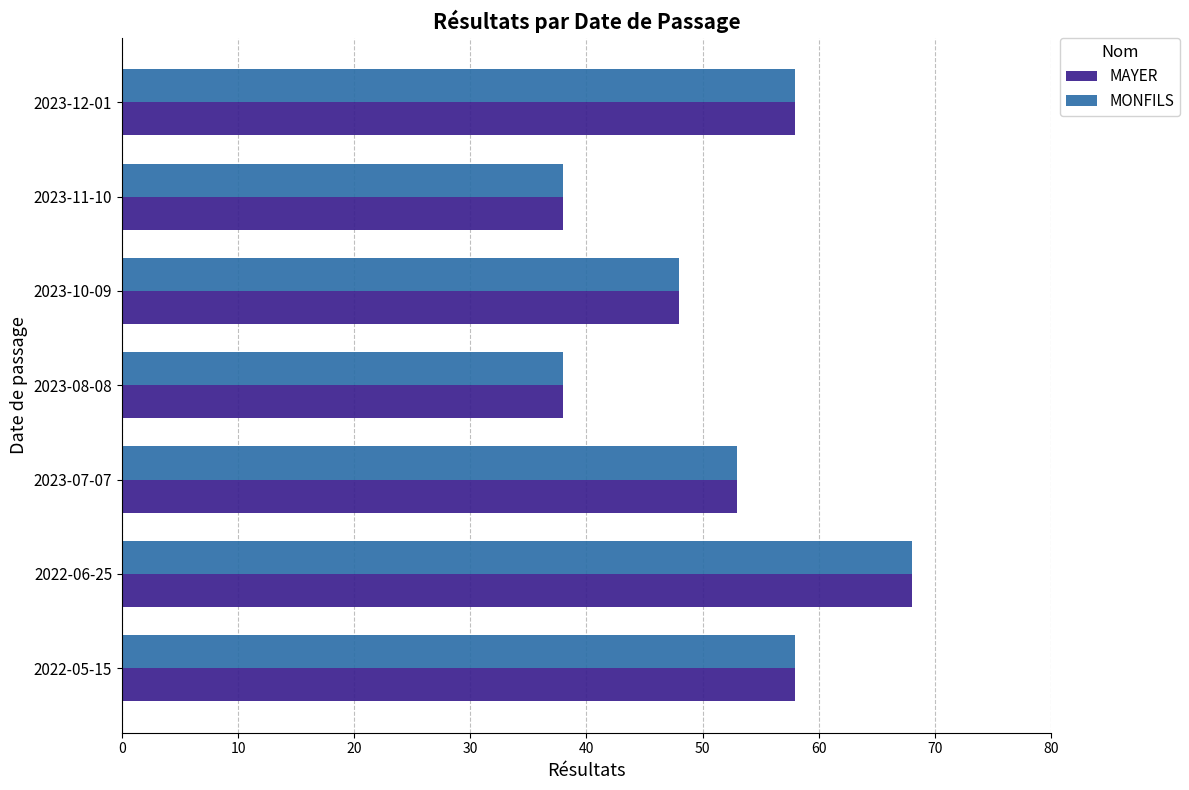

What is the greatest value displayed?

68